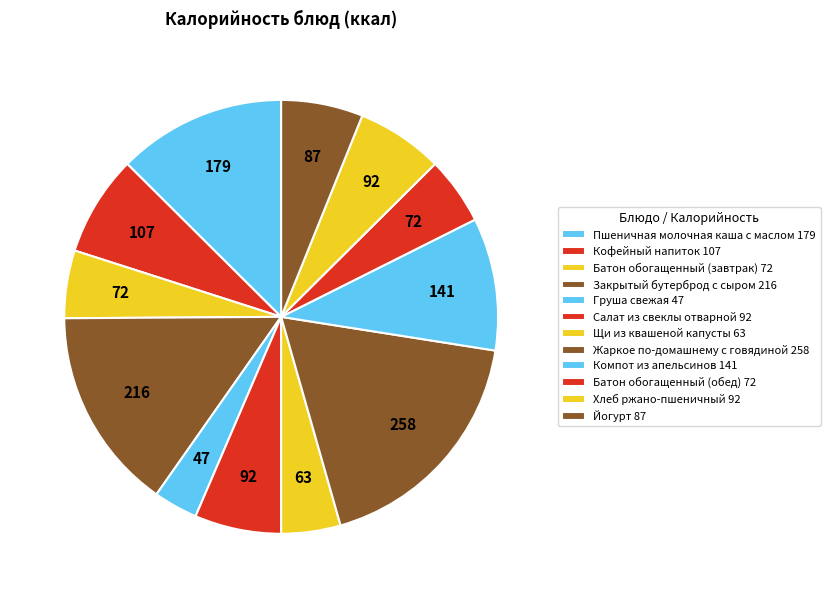

Does Закрытый бутерброд с сыром account for over 50% of the chart?

No